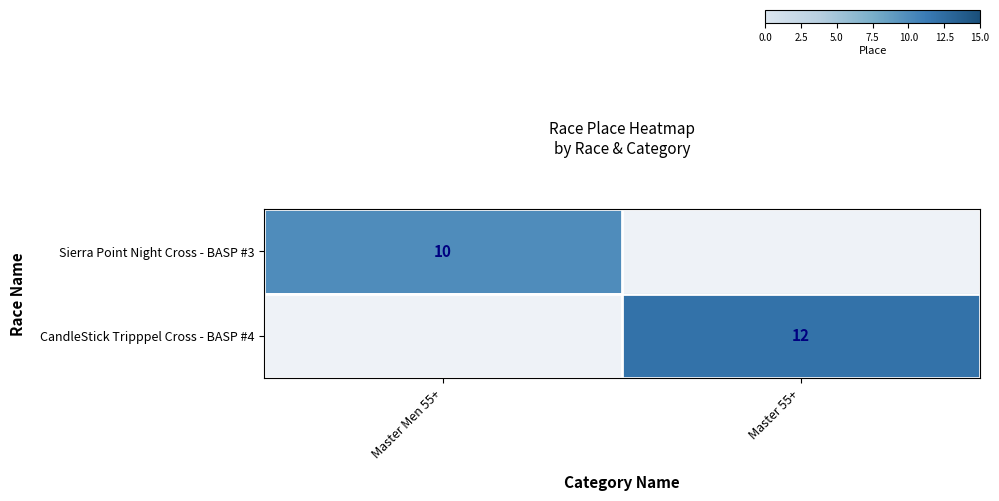

What is the greatest value displayed?

12.0